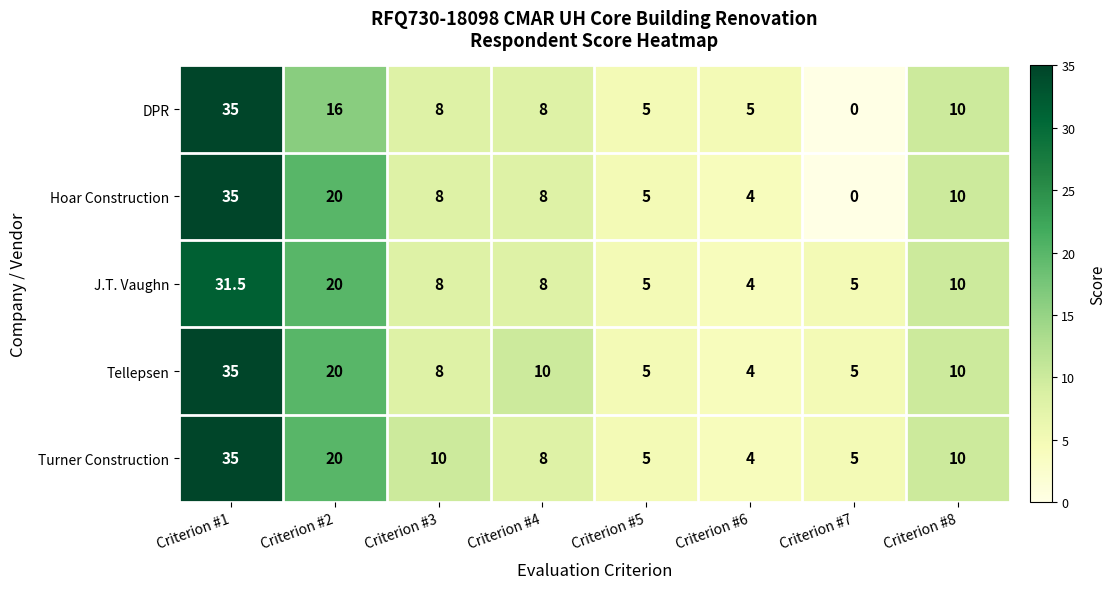

Which series changed the most between Criterion #4 and Criterion #5?

Tellepsen